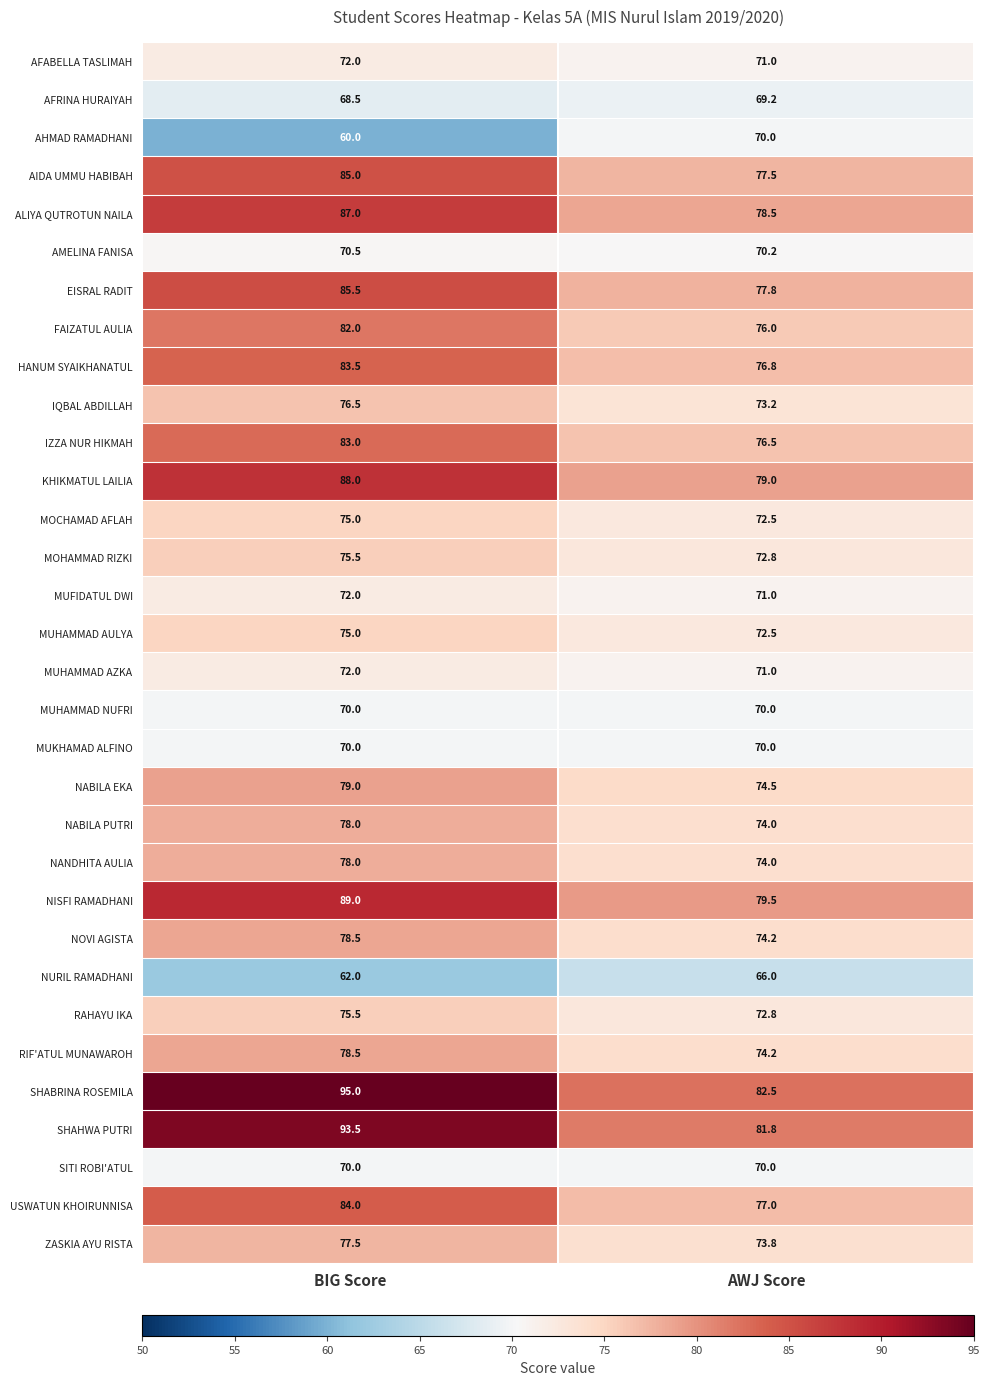

How many data points does each series have?

2